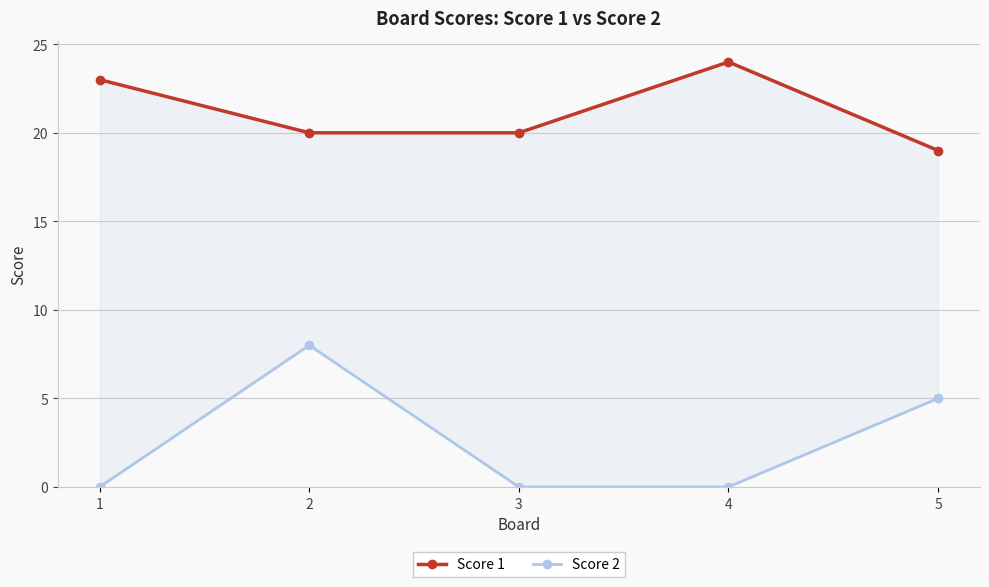

Which series changed the most between 1 and 5?

Score 2